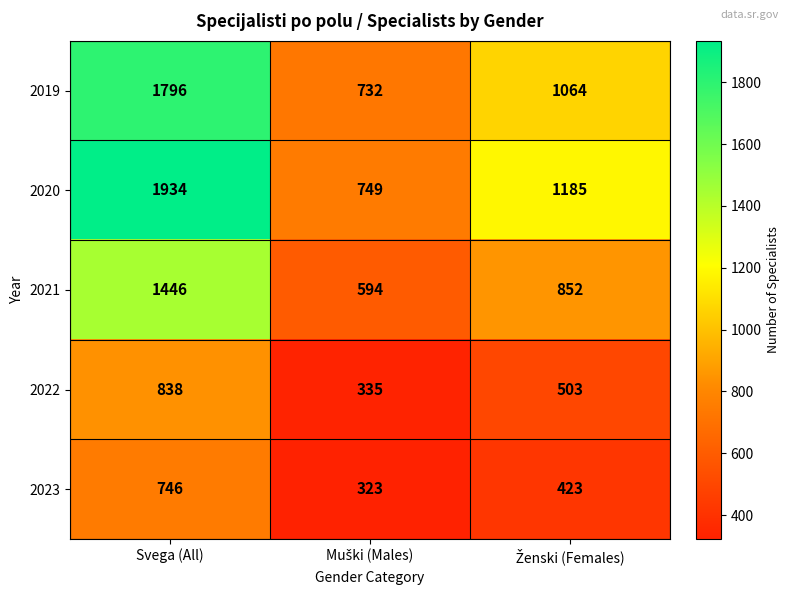

Which series has the largest total across all categories?

2020